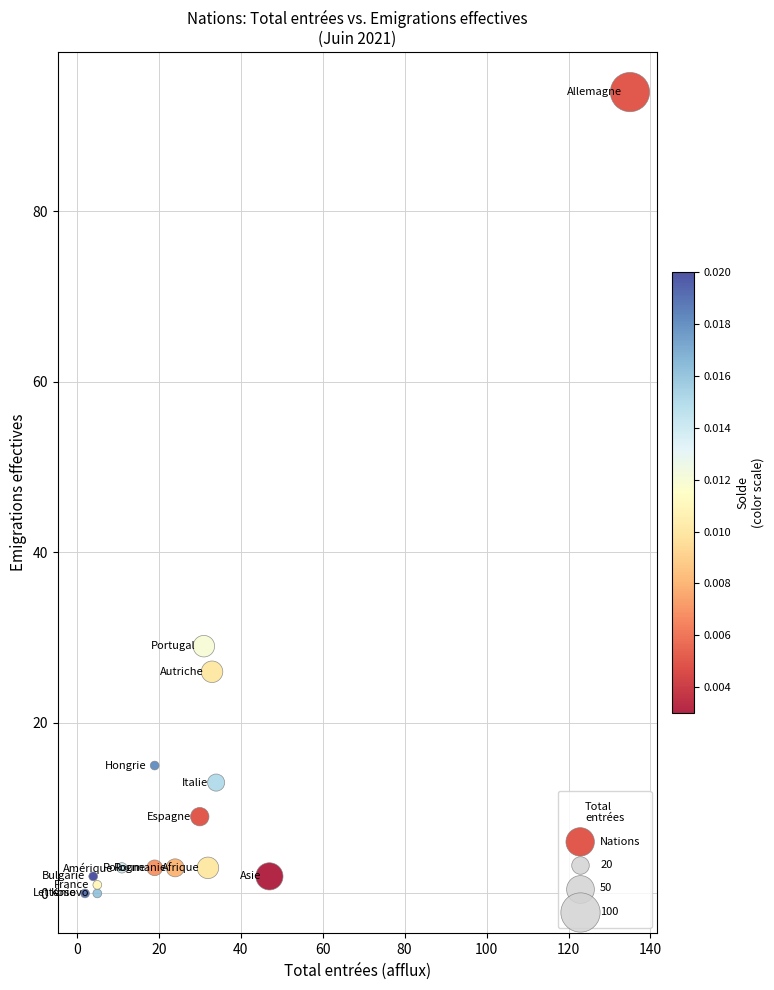

What Y value in the scatter plot is closest to 47?

29